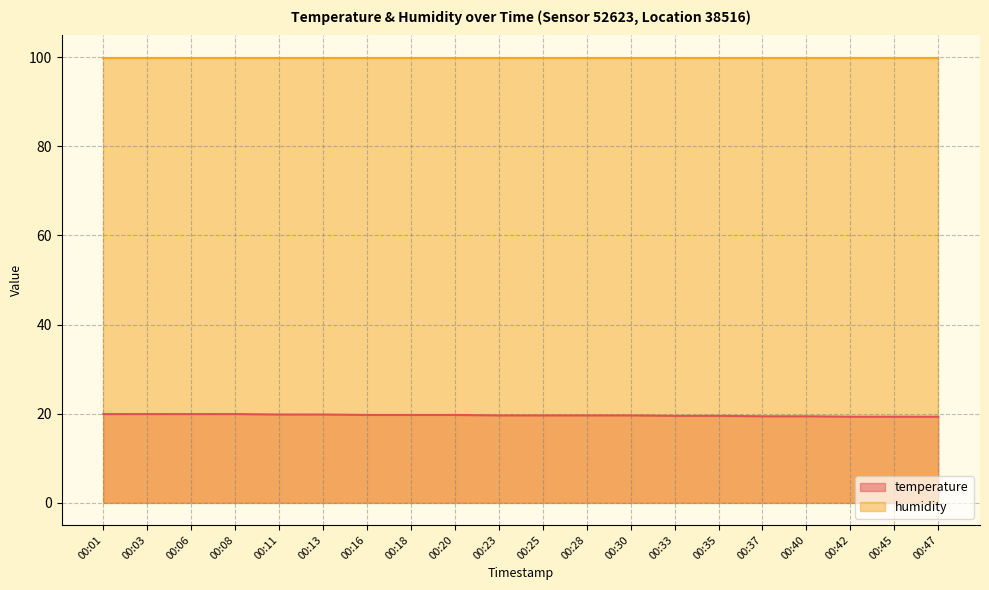

What is the change in value from 00:35 to 00:47?

-0.2